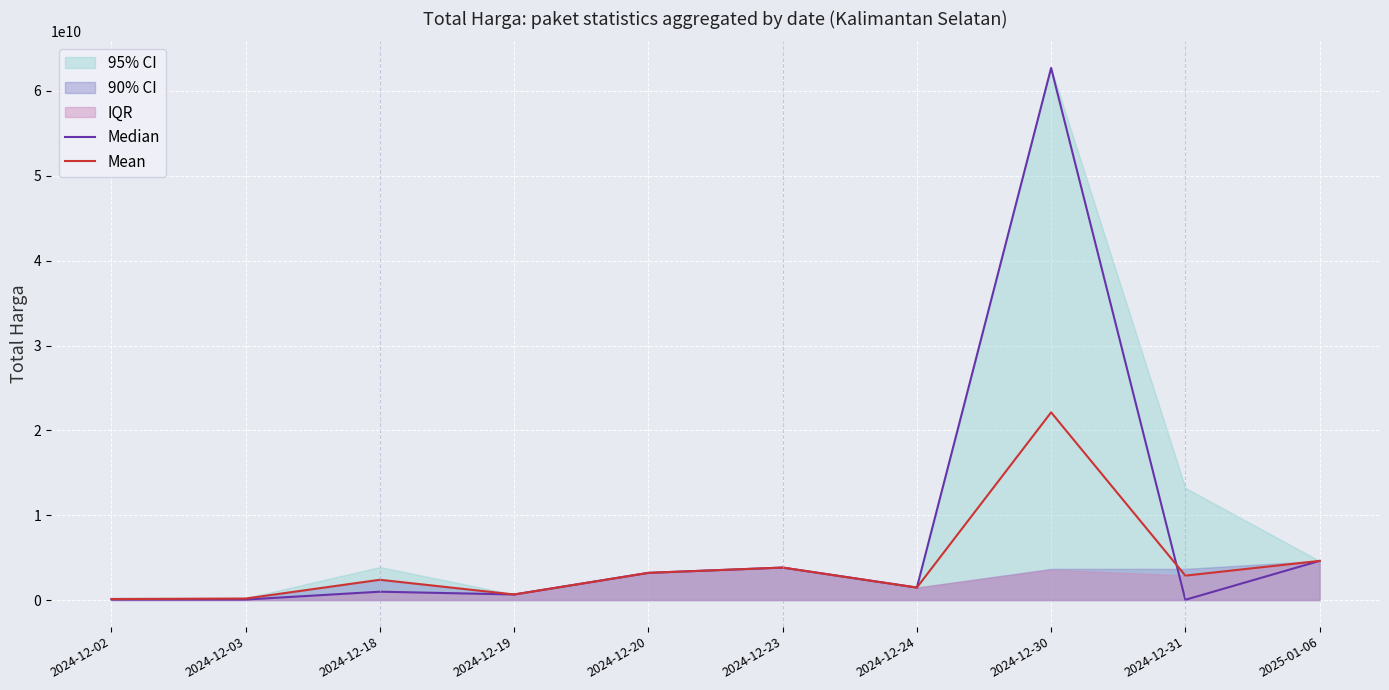

The value of Mean at 2024-12-23 is 3827760000. True or false?

True